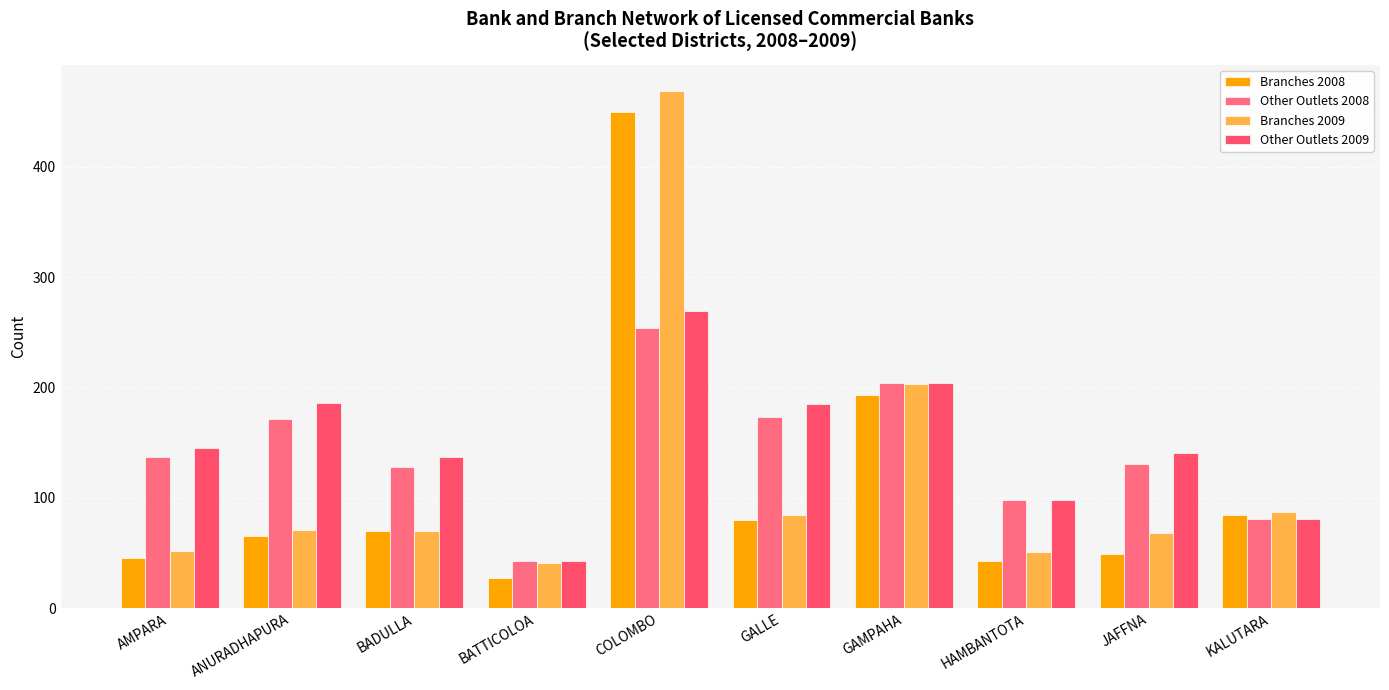

Reading left to right, list all the values displayed in this chart.

Branches 2008: 45	65	70	27	450	80	193	43	49	84
Other Outlets 2008: 137	171	128	43	254	173	204	98	131	81
Branches 2009: 52	71	70	41	469	84	203	51	68	87
Other Outlets 2009: 145	186	137	43	269	185	204	98	141	81